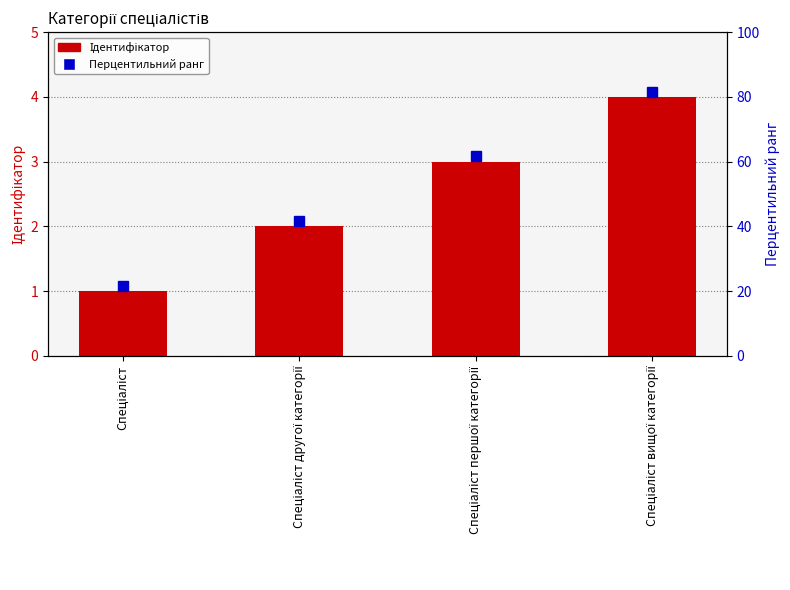

How many data points are above 3?

1